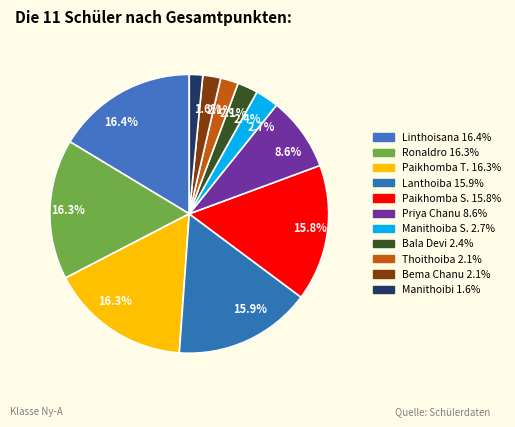

Is there a majority slice in this chart?

No